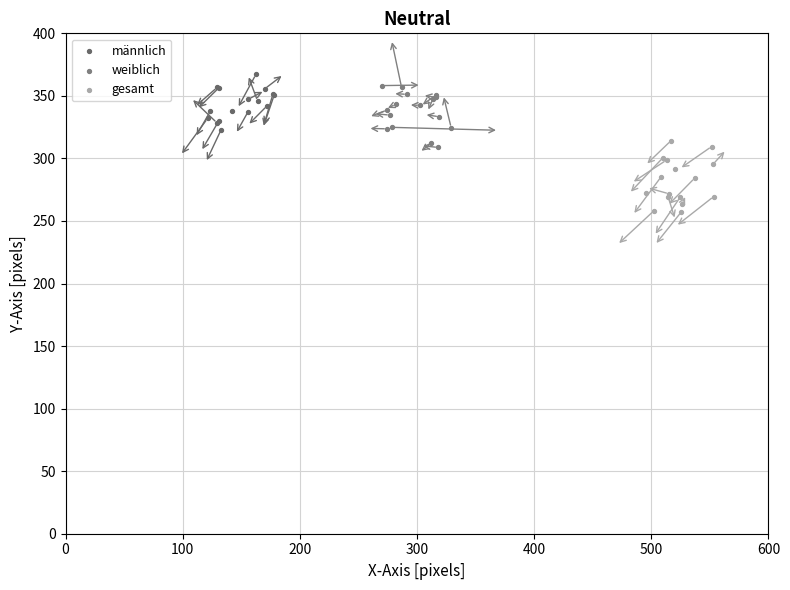

Which series reaches the minimum Y coordinate?

gesamt